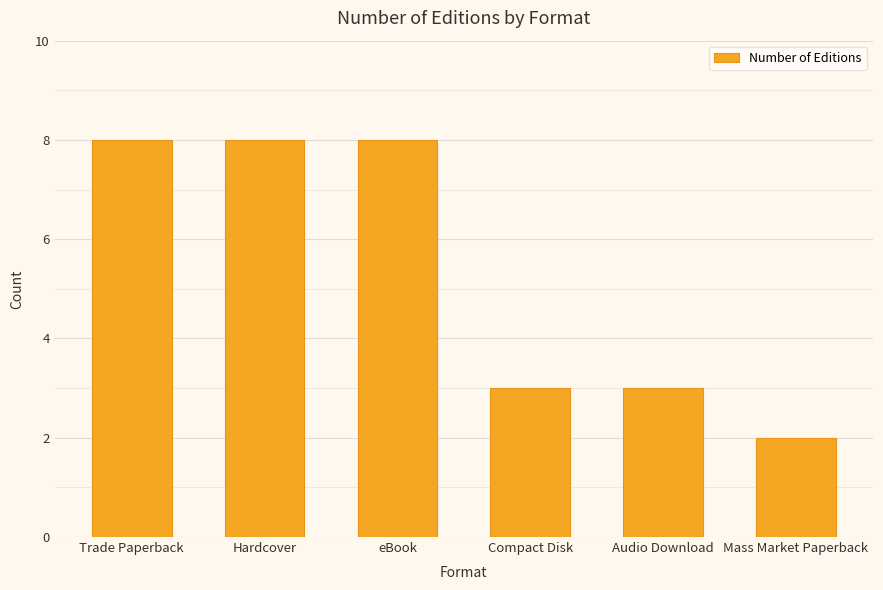

What is the maximum value shown in the chart?

8